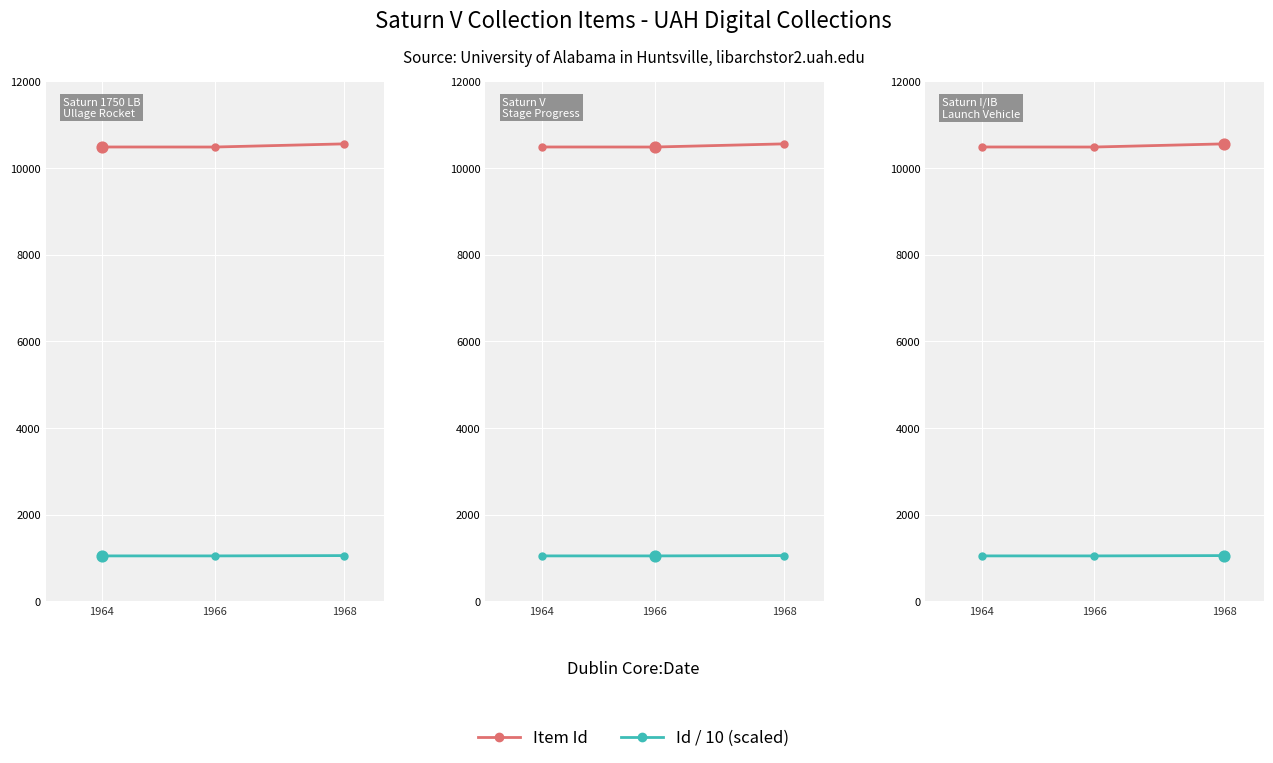

At which category is the sum across all series the highest?

1968